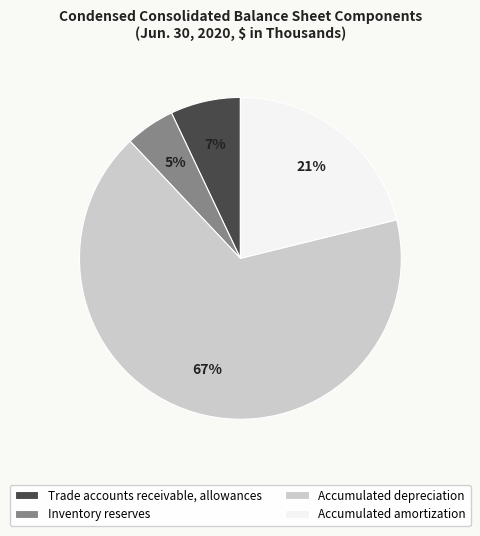

Which category has the biggest portion of the pie?

Accumulated depreciation